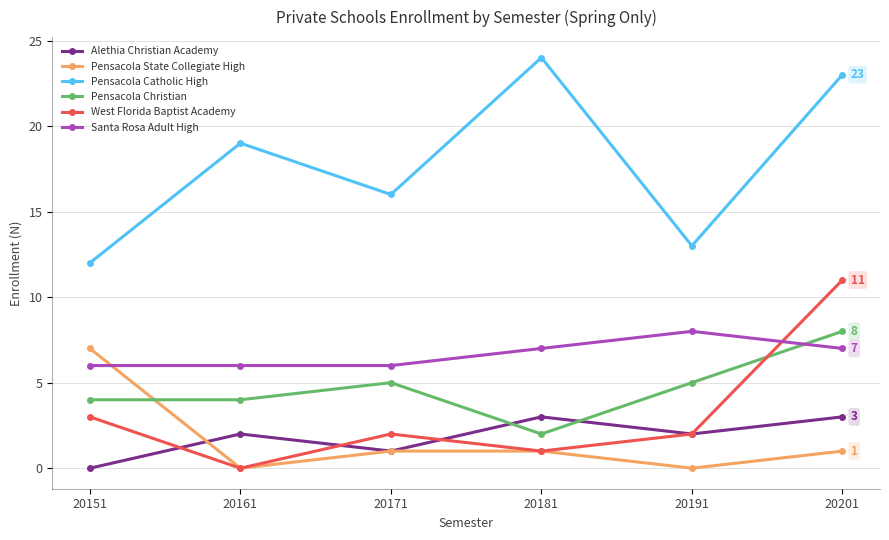

What is the minimum value for Pensacola Catholic High?

12